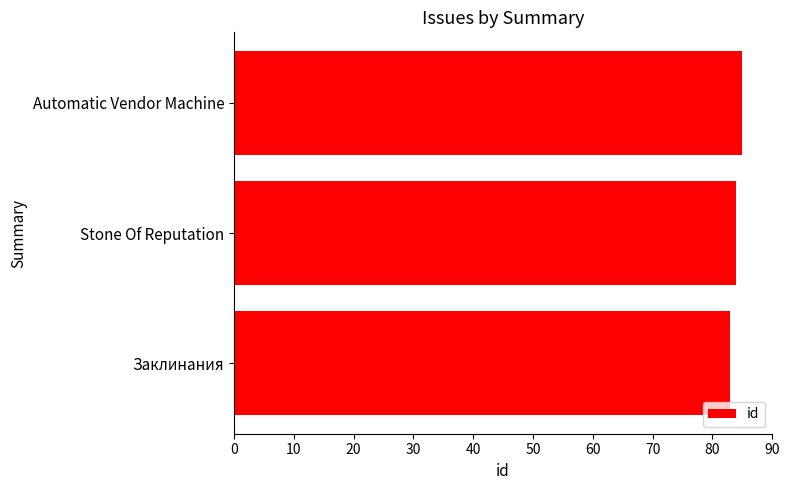

At which category does the chart reach its peak across all series?

Automatic Vendor Machine